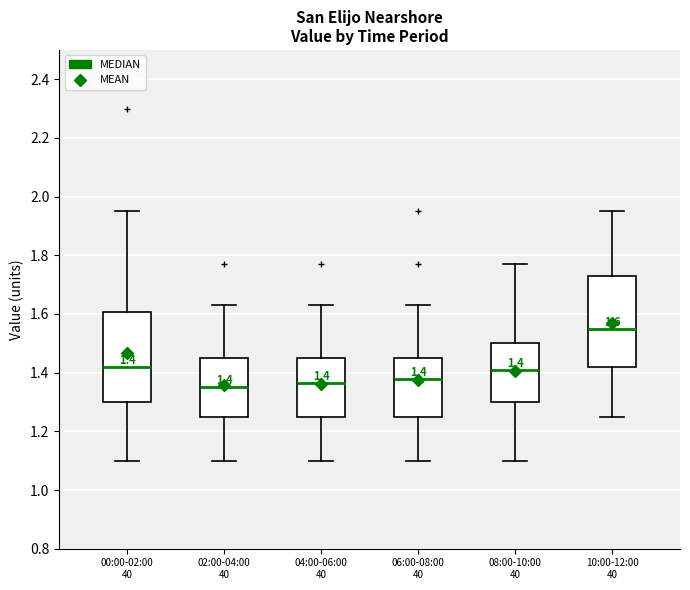

Which box has the highest median line?

10:00-12:00 40